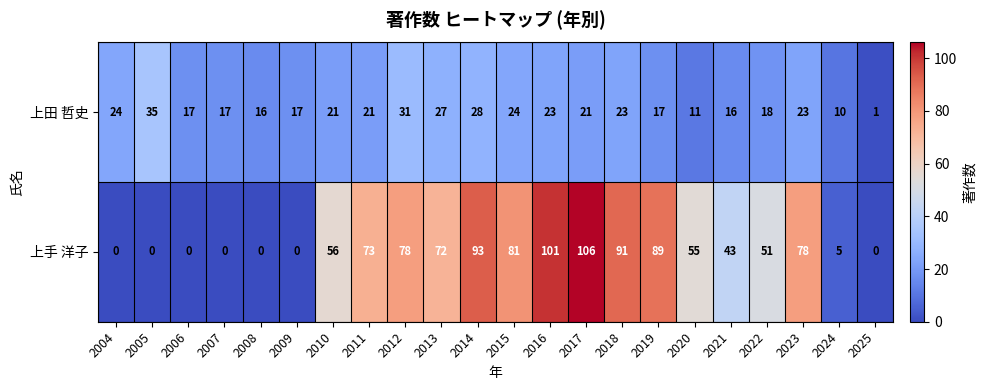

Between 2009 and 2019, which series saw the biggest shift?

上手 洋子